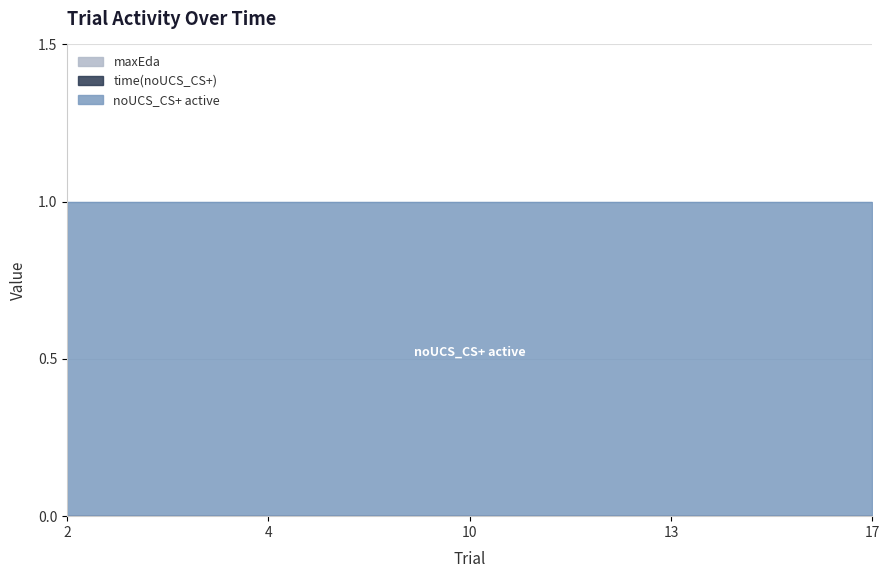

Rank the categories by noUCS_CS+ active value from lowest to highest.

2, 4, 10, 13, 17